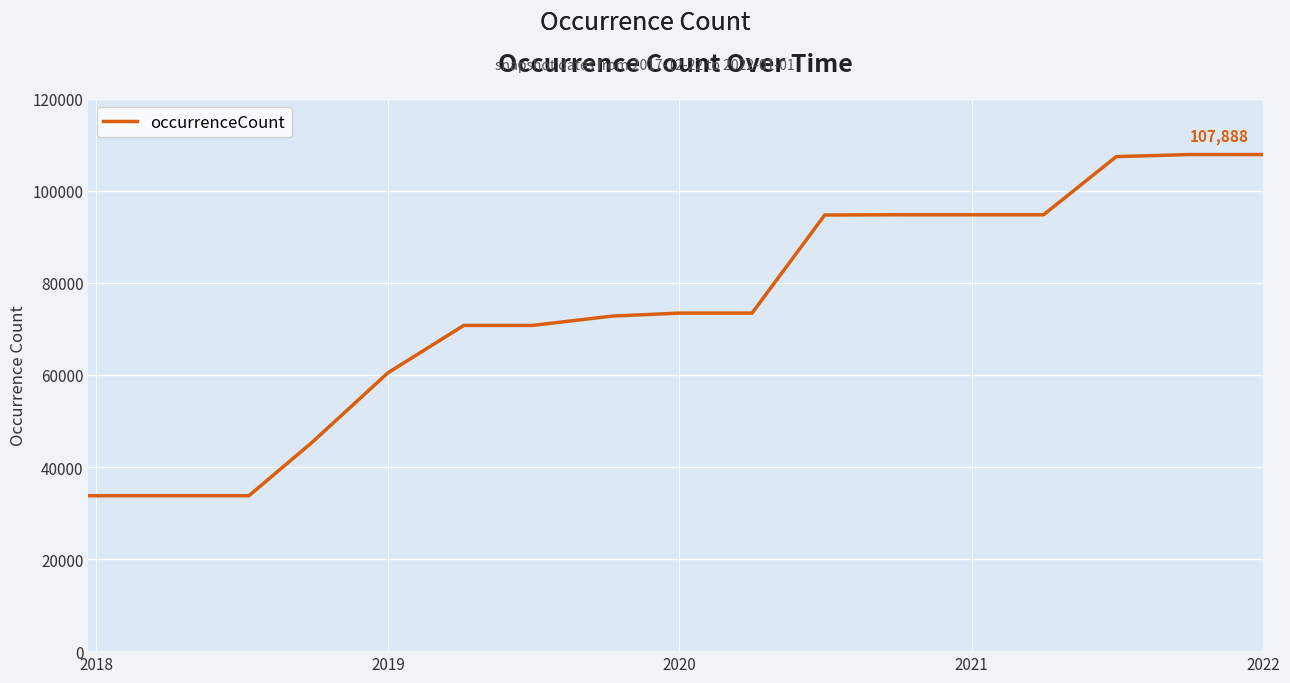

What is the maximum value shown in the chart?

107888